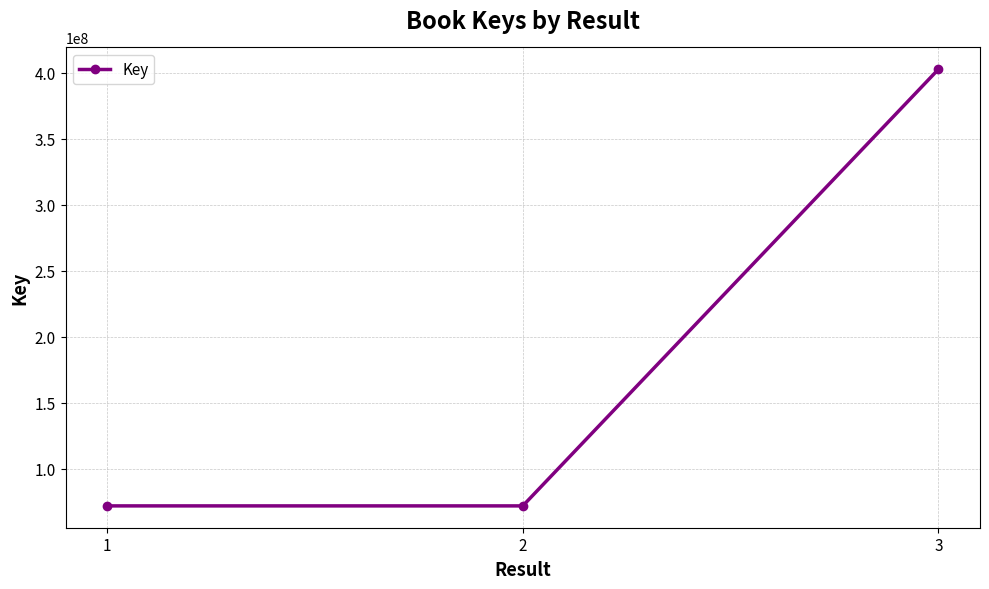

Is this an area chart (filled region under the line)?

No